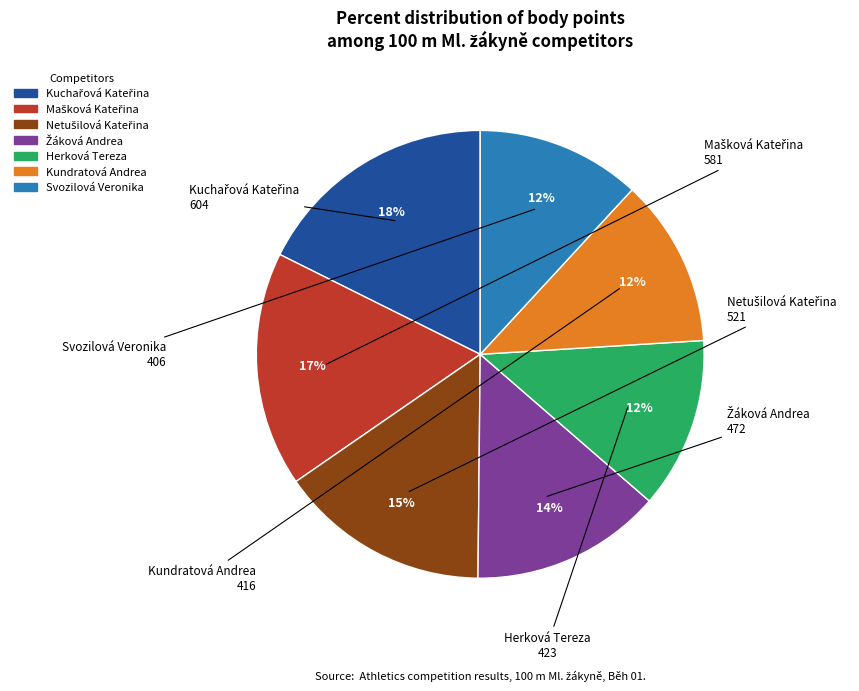

True or false: Herková Tereza accounts for 12% of the total.

True